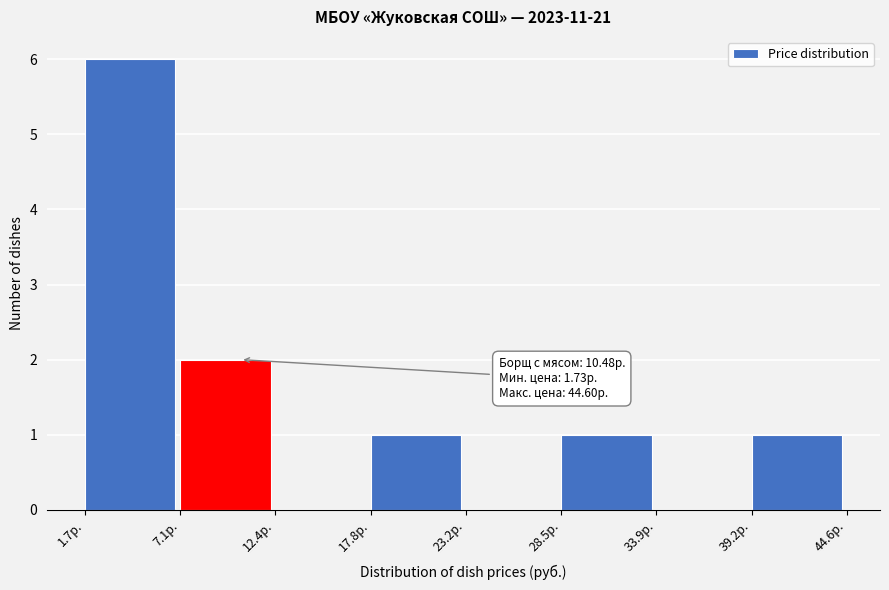

Over which range of the x-axis is the bar tallest?

2 to 7